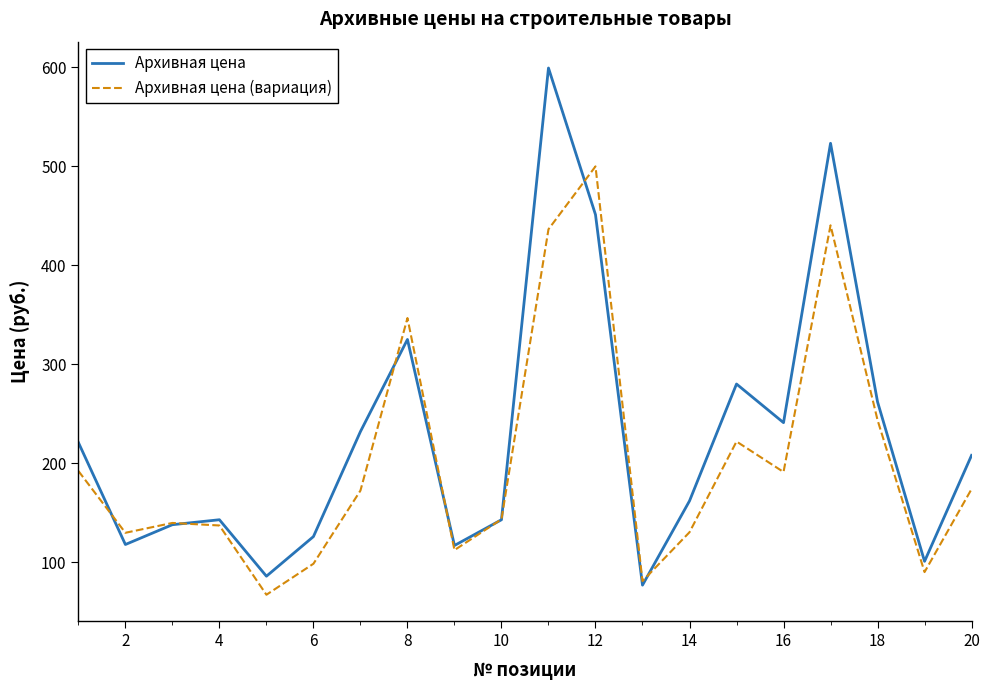

Which series ends up on top after the final intersection of Архивная цена and Архивная цена (вариация)?

Архивная цена